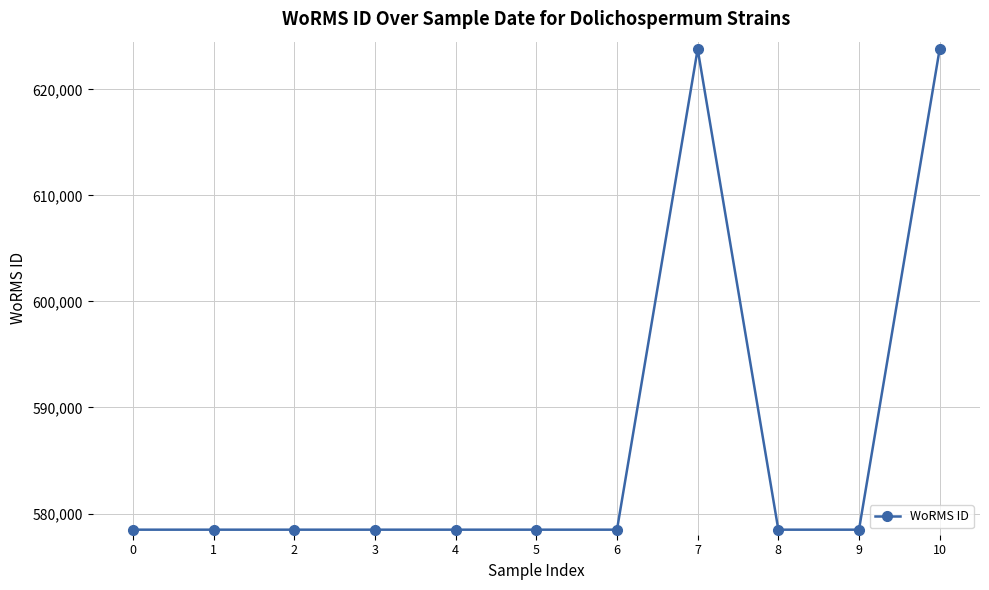

The value at 6 is 947463. True or false?

False